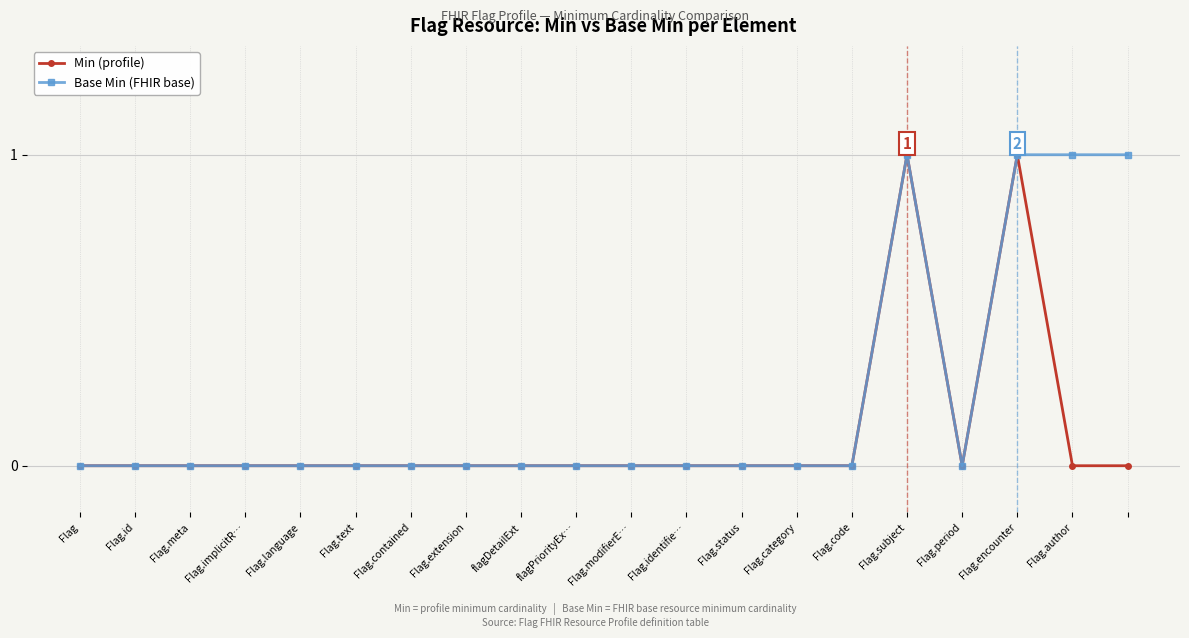

How many lines are shown in the chart?

2